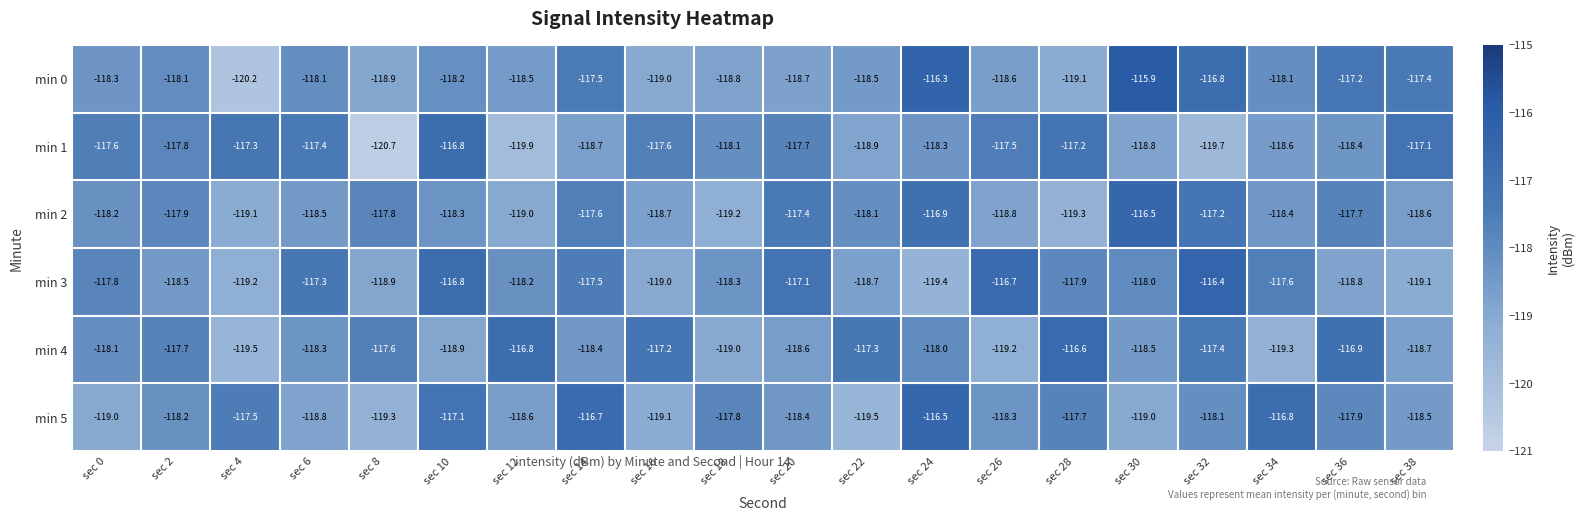

How many categories are shown in the chart?

20